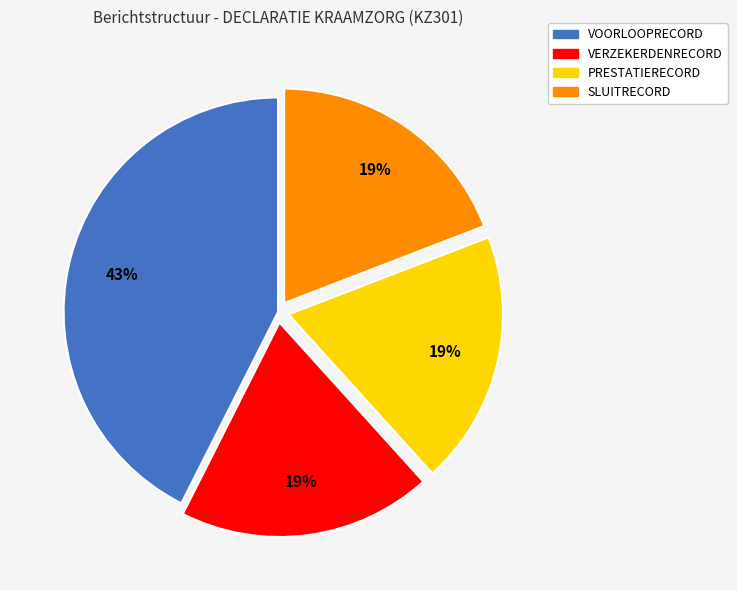

Count the number of slices in the pie.

4